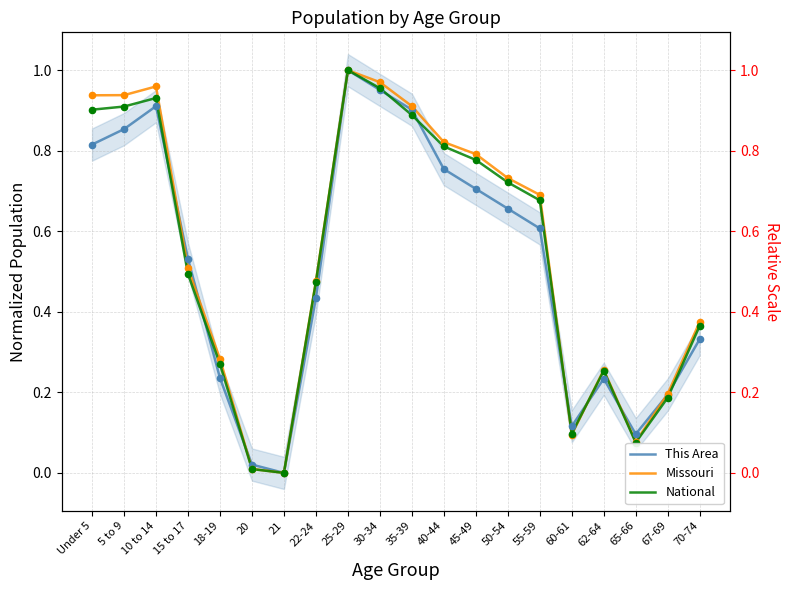

At which category is the sum across all series the highest?

25-29